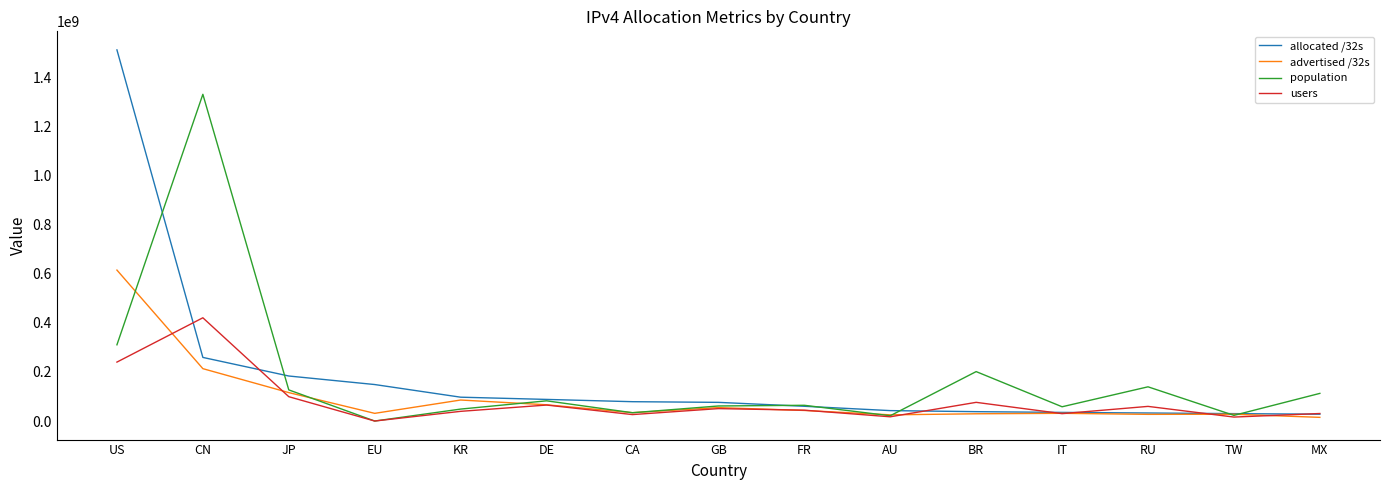

True or false: users has a value of 39453123 at KR.

True